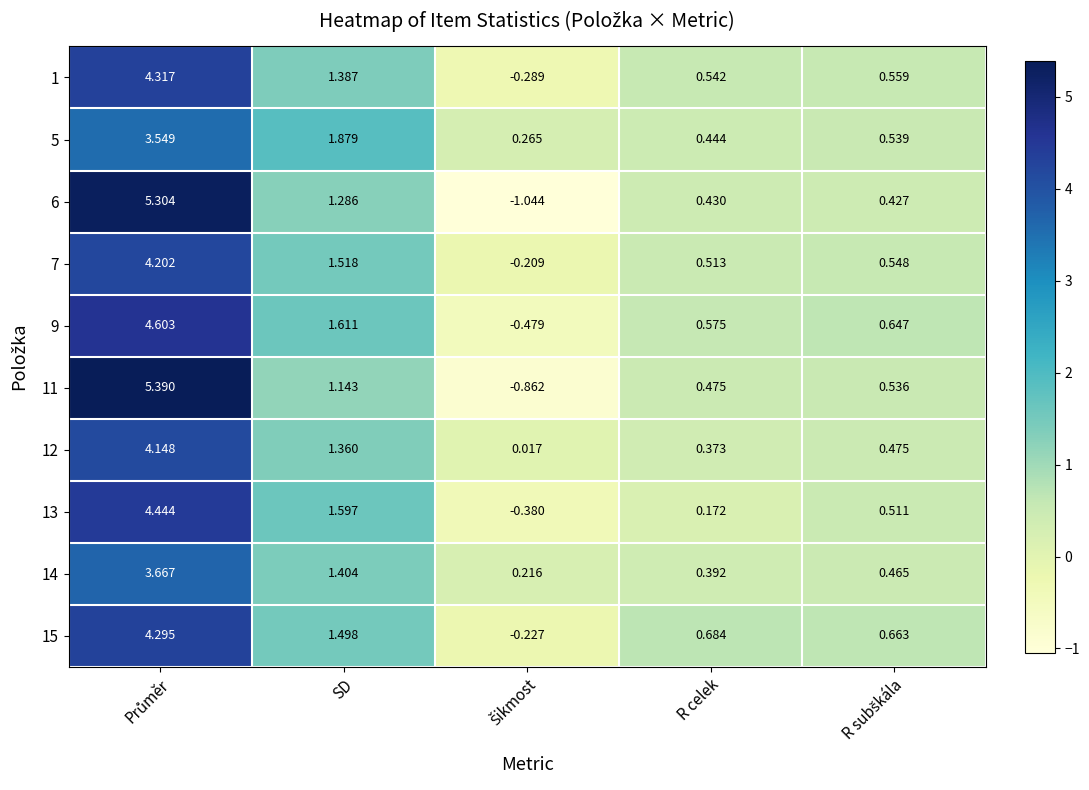

At which label is 9 closest to 2?

SD